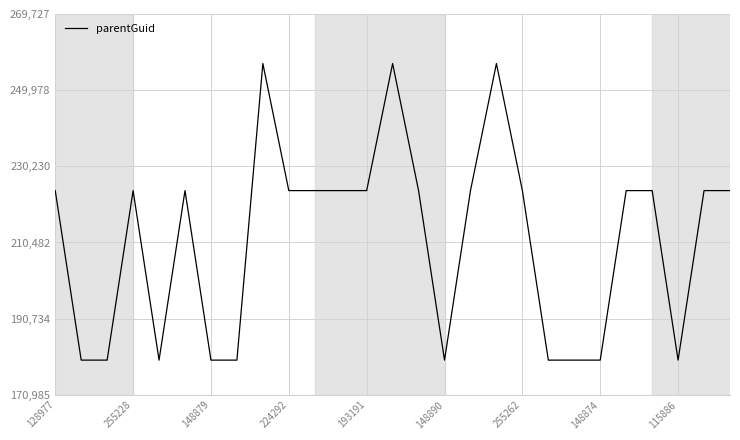

What is the minimum value shown in the chart?

179985